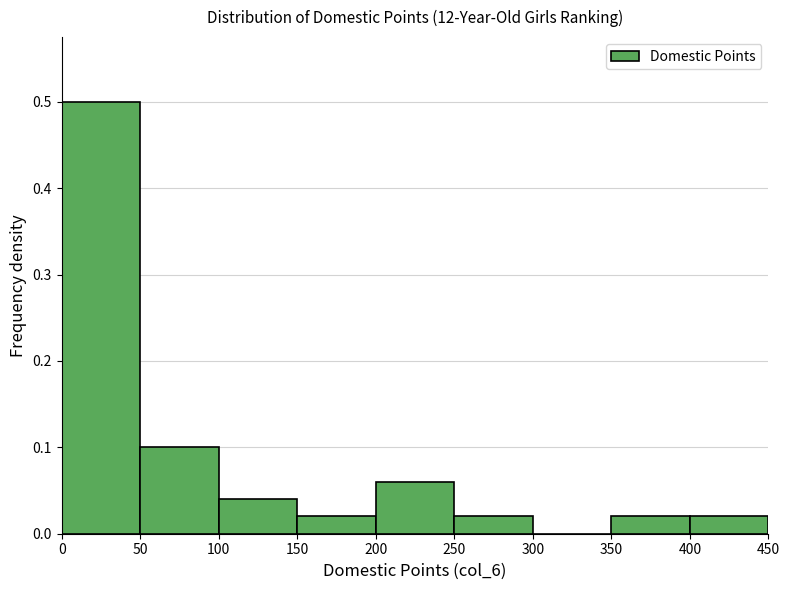

Reading left to right, list every bar in this chart as the range it spans on the x-axis followed by its height. The values are not printed on the chart, so give them approximately, as read against the axis.

0 to 50: 0.50
50 to 100: 0.10
100 to 150: 0.04
150 to 200: 0.02
200 to 250: 0.06
250 to 300: 0.02
300 to 350: 0
350 to 400: 0.02
400 to 450: 0.02